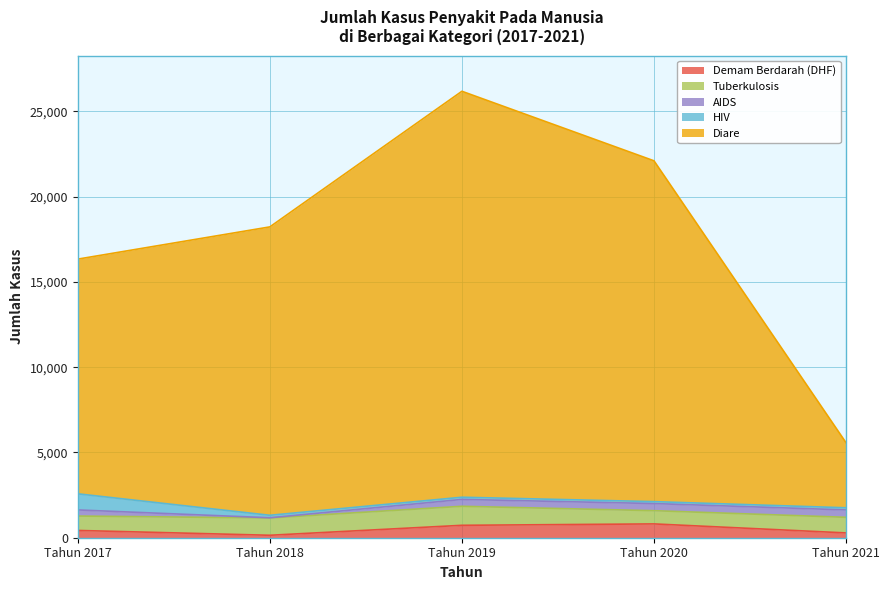

True or false: Diare has a value of 8000 at Tahun 2017.

False